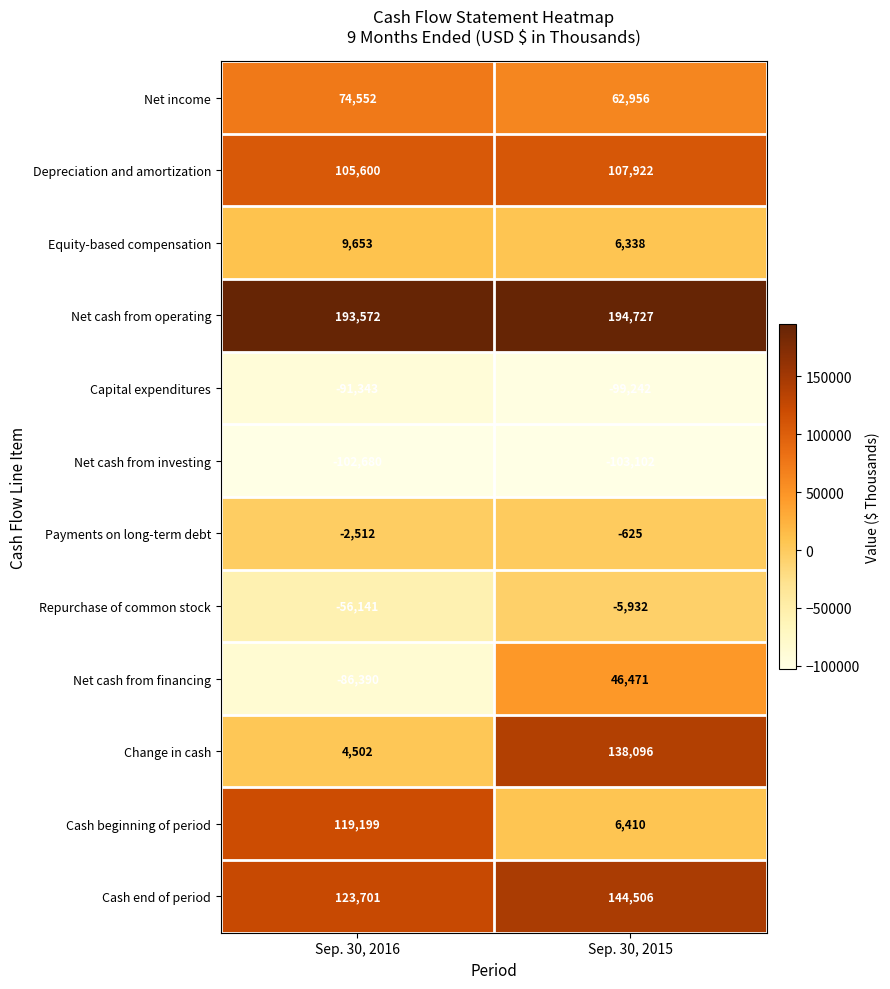

What is the total value across all series at Sep. 30, 2016?

291713